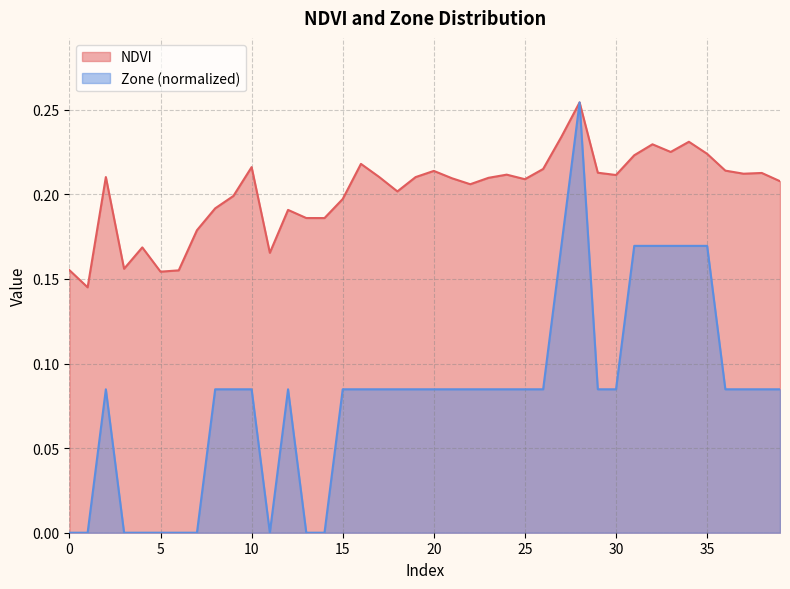

True or false: NDVI and Zone cross at least once.

False